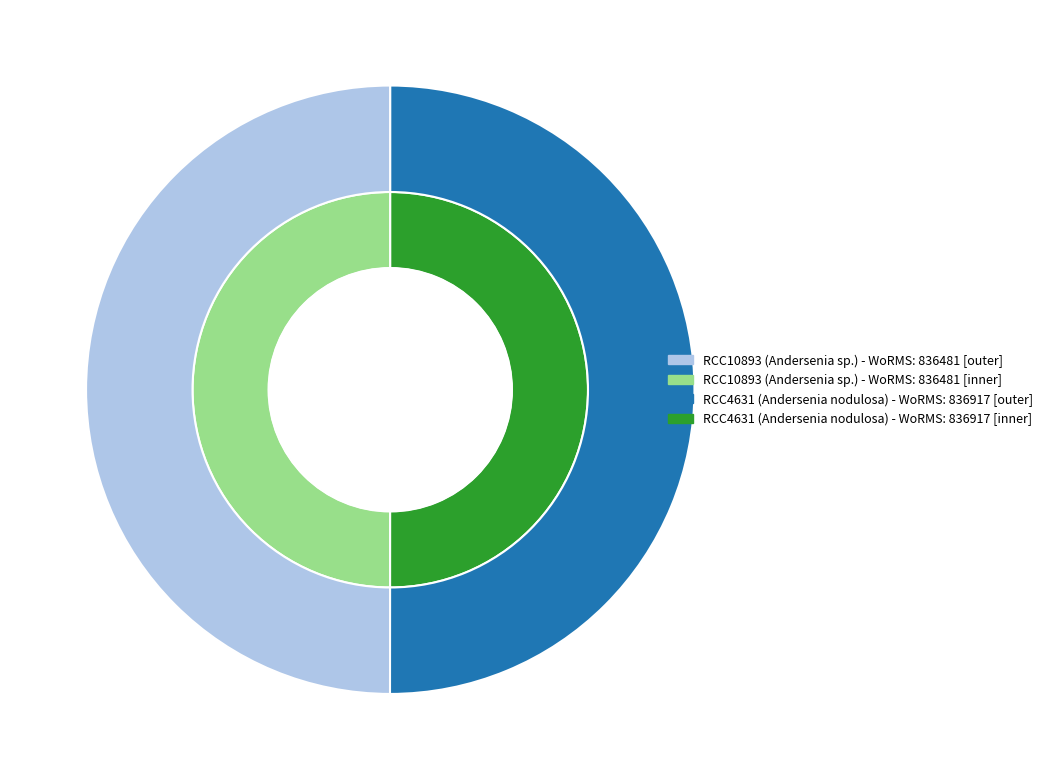

Rank the categories by value from lowest to highest.

RCC10893, RCC4631